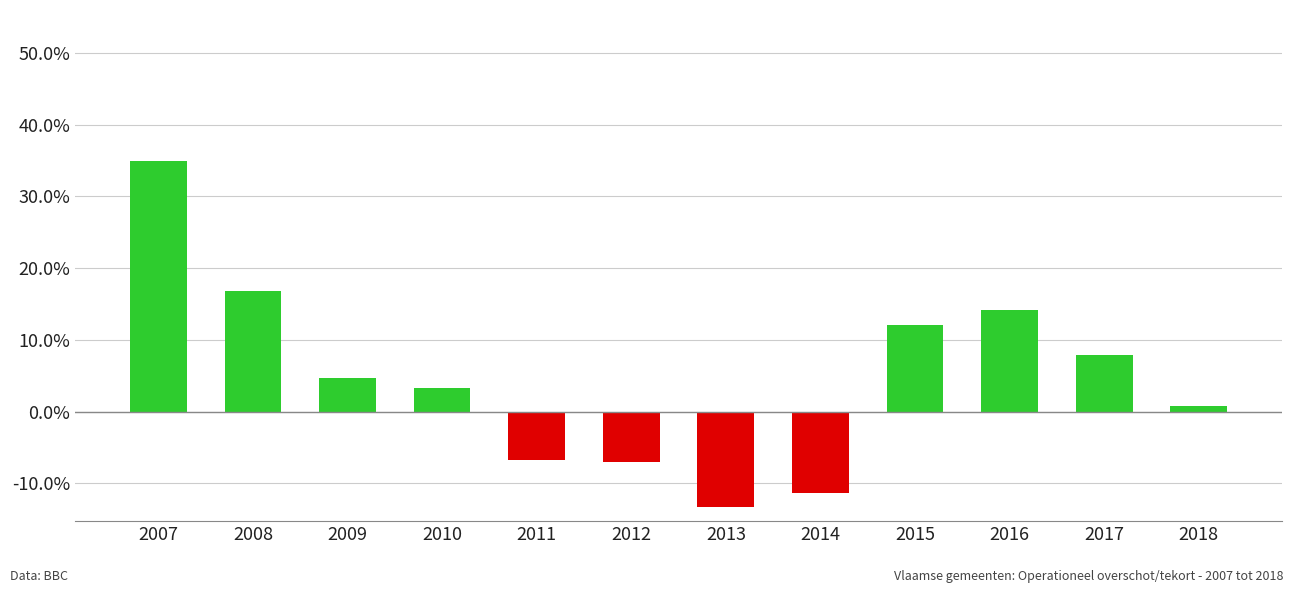

The value at 2016 is 9.4. True or false?

False